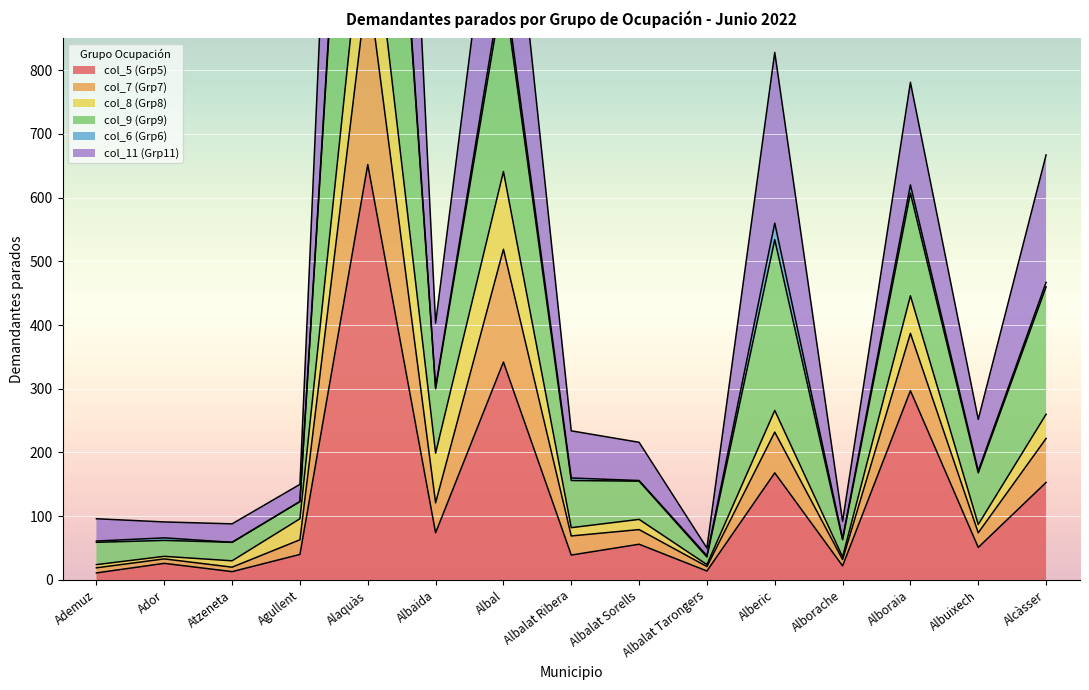

What is the sum of all col_11 (Grp11) values?

5657